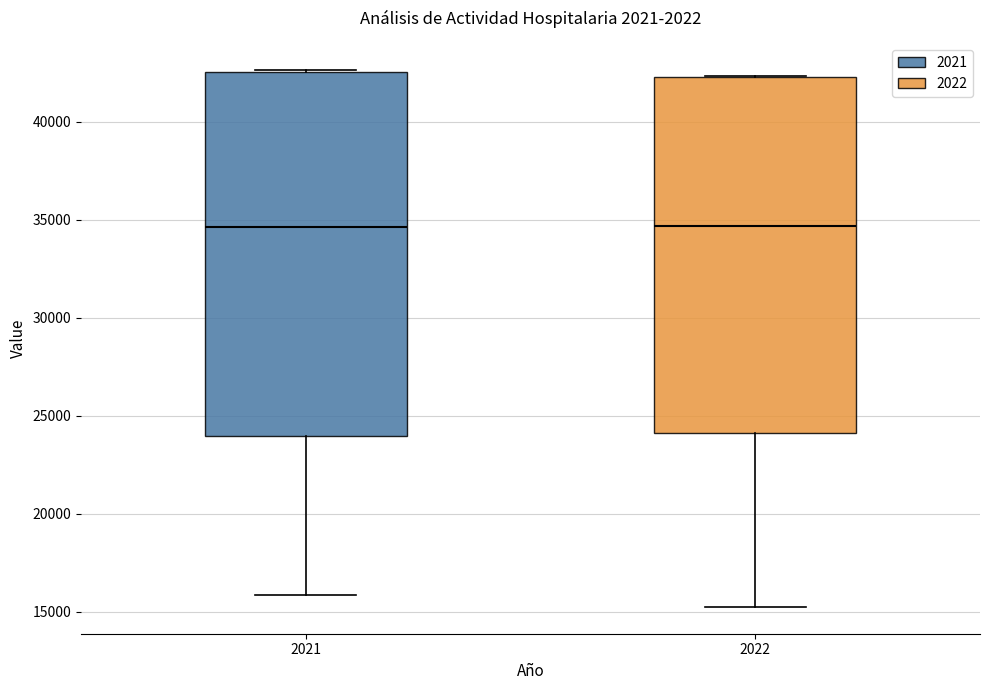

Reading left to right, transcribe this box plot: for each box, give where its median line is, the range the box spans, and where its two whiskers end, as read against the y-axis. The values are not printed on the chart, so give them approximately, as read against the axis.

2021: median 34500, box 24000 to 42500, whiskers 16000 to 42500
2022: median 34500, box 24000 to 42500, whiskers 15000 to 42500